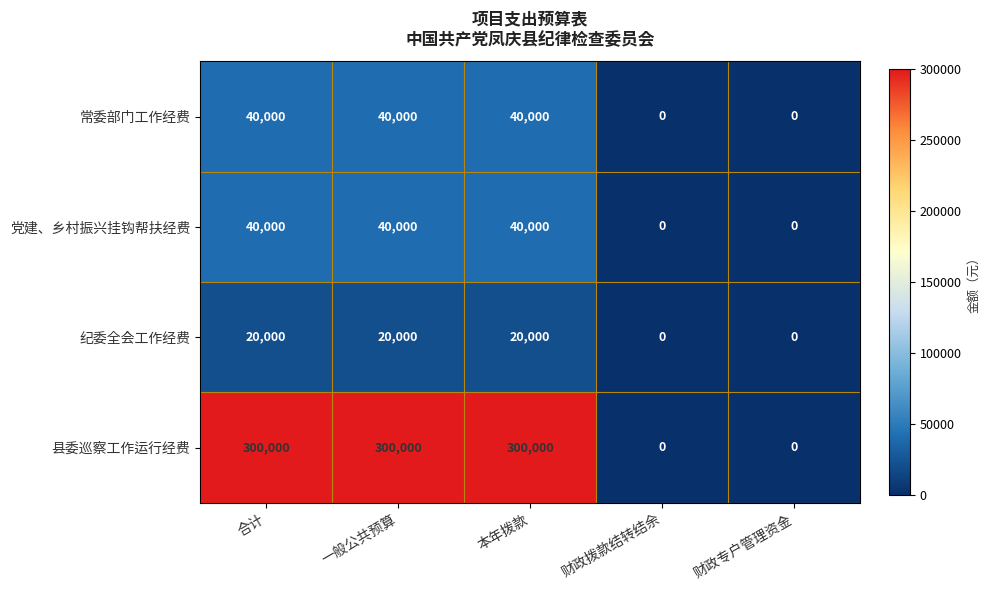

What is the greatest value displayed?

300000